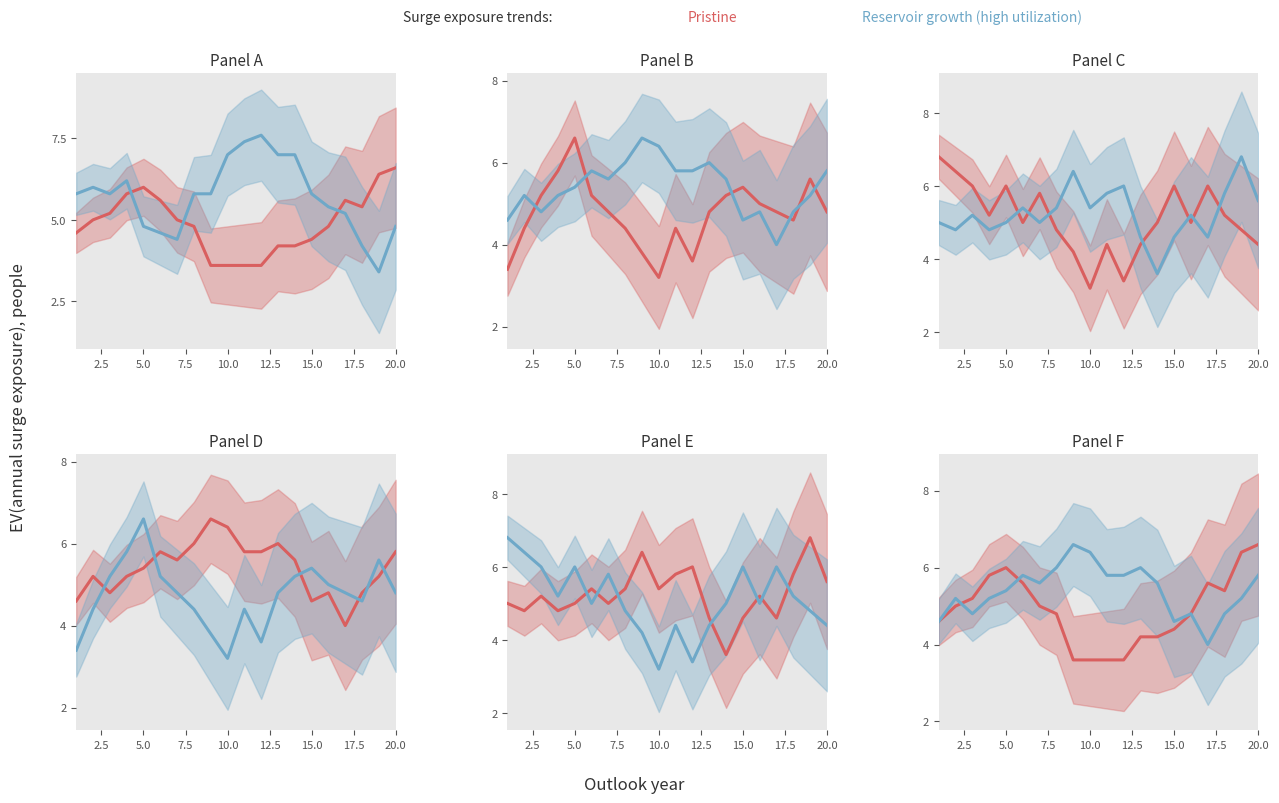

In Reservoir growth (high utilization), how many points are lower than both neighbors (excluding endpoints)?

4